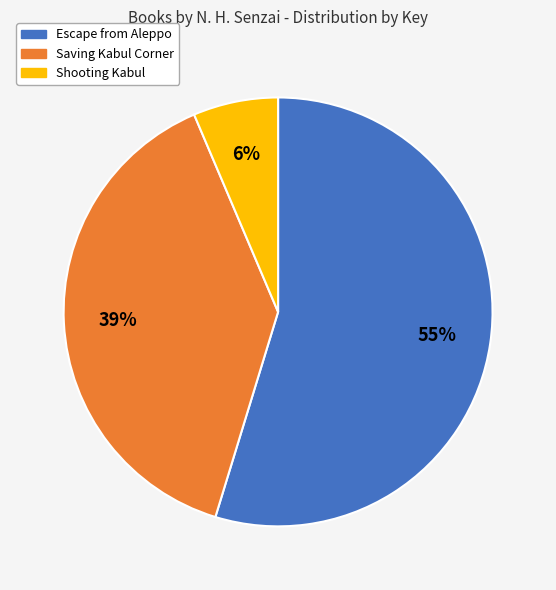

True or false: Escape from Aleppo accounts for 47% of the total.

False